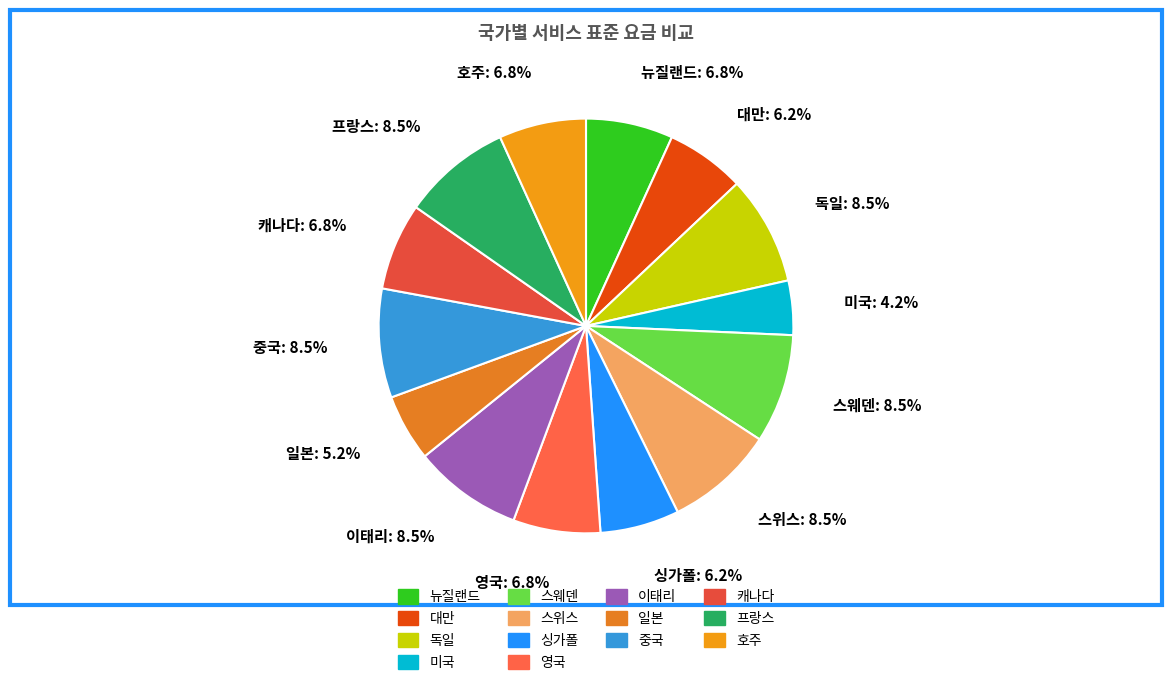

Does 독일 account for over 50% of the chart?

No